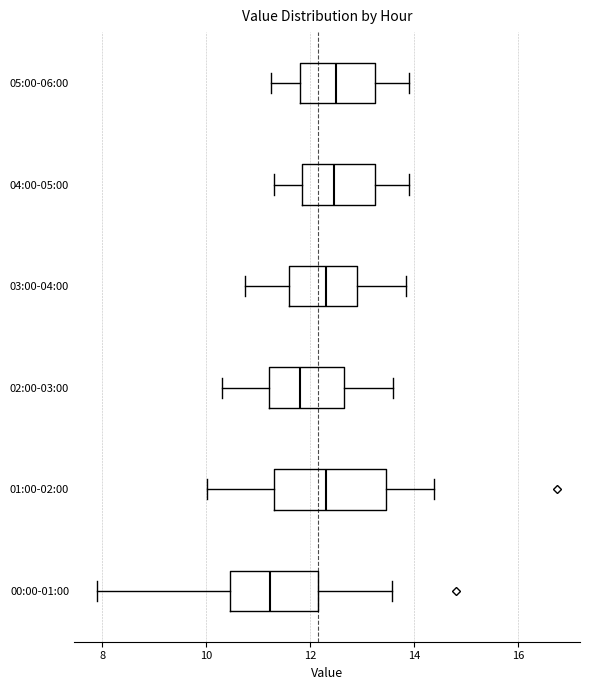

Reading bottom to top, transcribe this box plot: for each box, give where its median line is, the range the box spans, and where its two whiskers end, as read against the x-axis. The values are not printed on the chart, so give them approximately, as read against the axis.

00:00-01:00: median 11.2, box 10.4 to 12.2, whiskers 8.0 to 13.6
01:00-02:00: median 12.4, box 11.4 to 13.4, whiskers 10.0 to 14.4
02:00-03:00: median 11.8, box 11.2 to 12.6, whiskers 10.4 to 13.6
03:00-04:00: median 12.4, box 11.6 to 13.0, whiskers 10.8 to 13.8
04:00-05:00: median 12.4, box 11.8 to 13.2, whiskers 11.4 to 14.0
05:00-06:00: median 12.6, box 11.8 to 13.2, whiskers 11.2 to 14.0